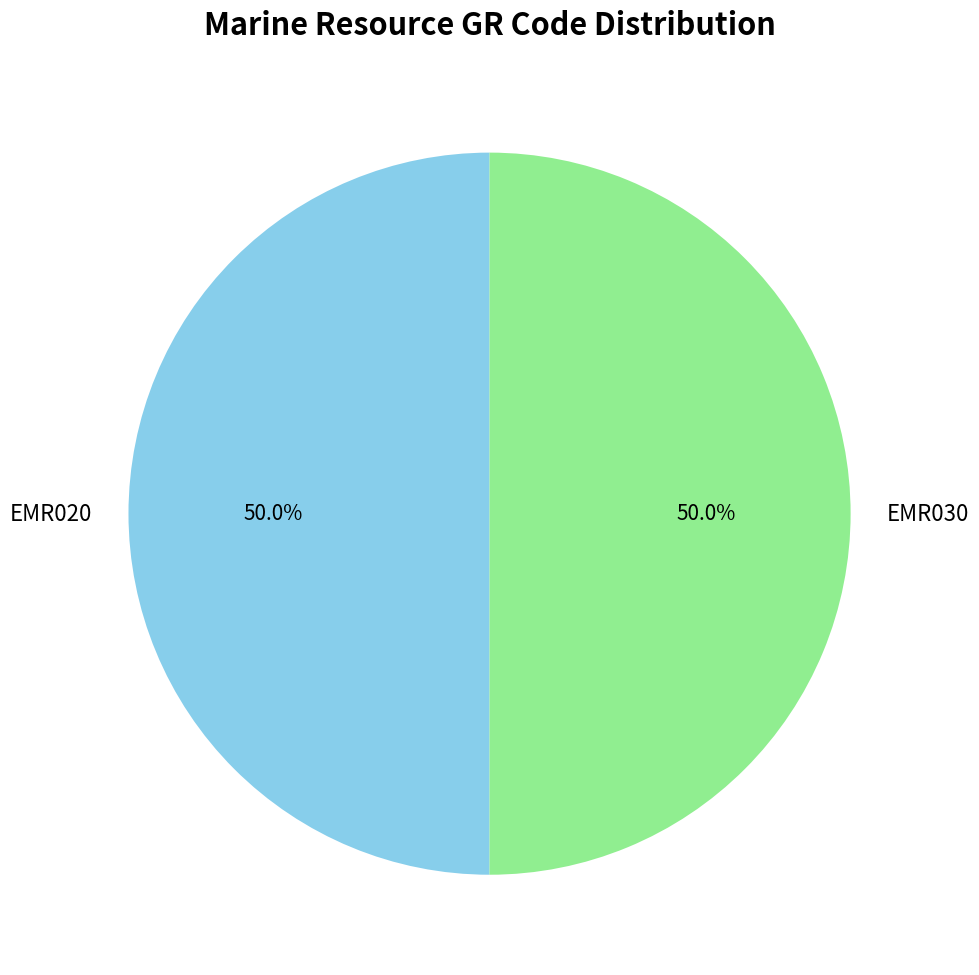

What is the total percentage of EMR020 and EMR030?

100.0%